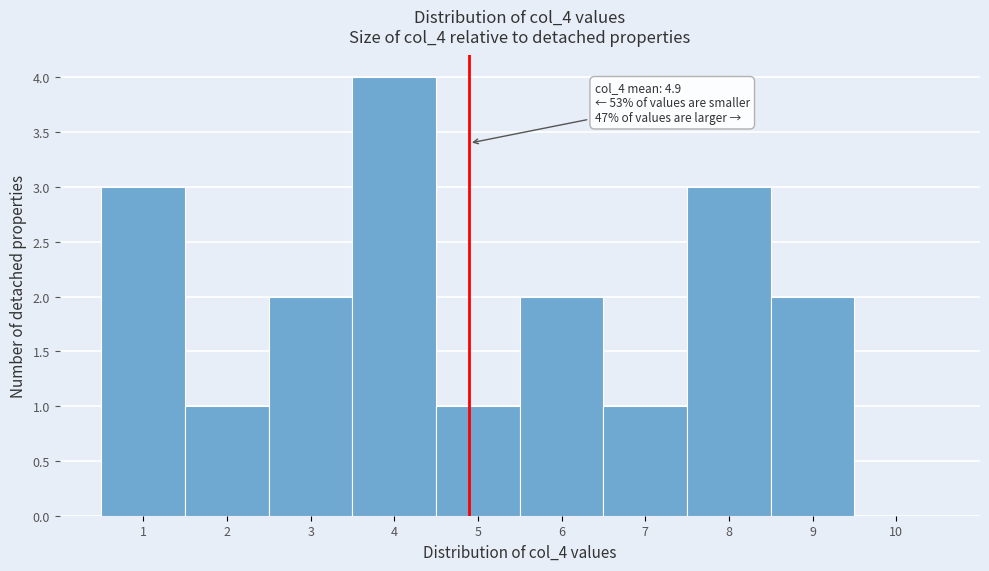

Over which range of the x-axis is the bar tallest?

3.5 to 4.5